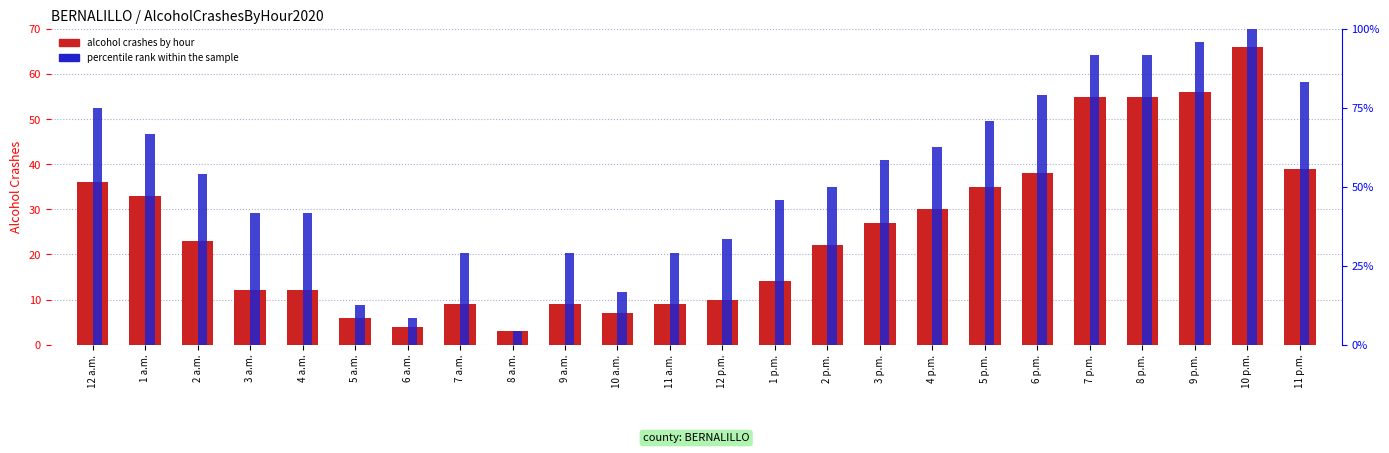

How many bars are there in total?

48